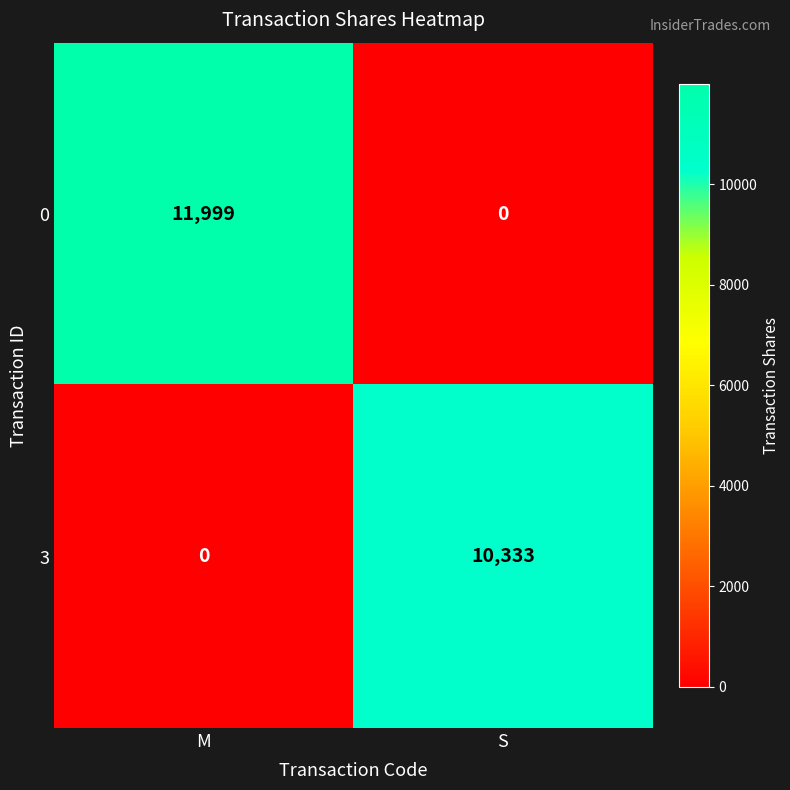

What is the greatest value displayed?

11999